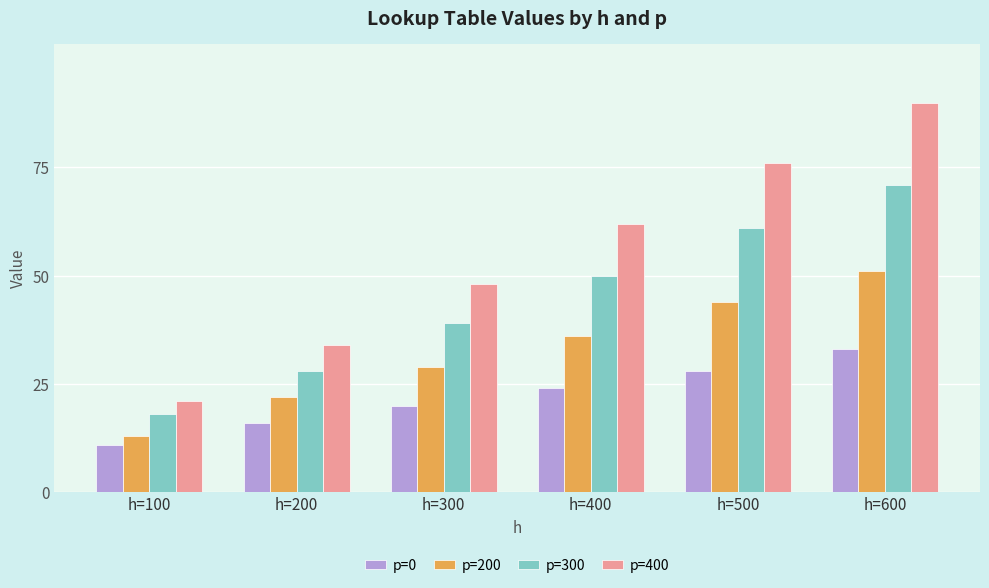

Reading right to left, list all the values displayed in this chart.

p=0: 33	28	24	20	16	11
p=200: 51	44	36	29	22	13
p=300: 71	61	50	39	28	18
p=400: 90	76	62	48	34	21